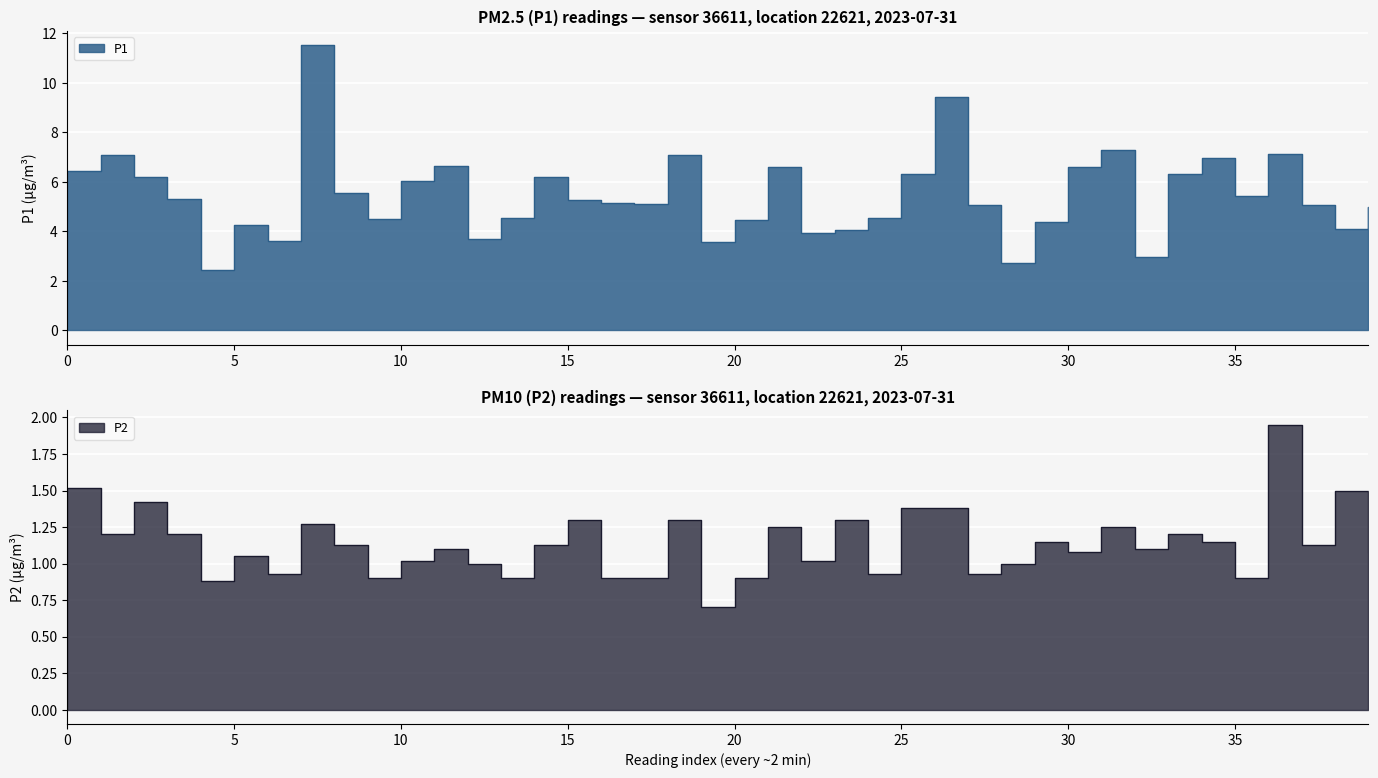

Is it true that P2 equals 0.7 at 14:00?

False